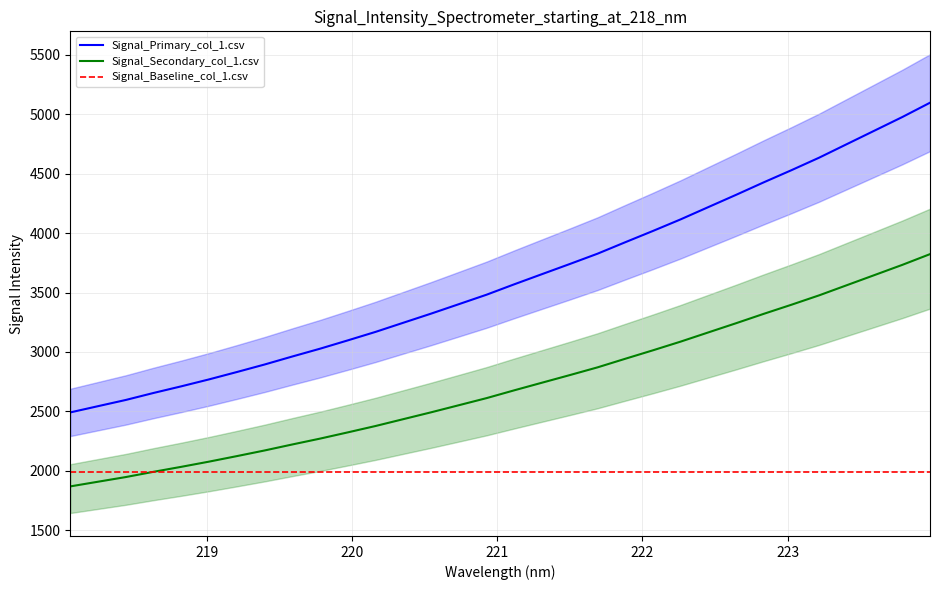

Reading left to right, list all the values displayed in this chart.

Signal_Primary_col_1.csv: 2491.2	2543.7	2596.0	2655.0	2710.9	2769.3	2831.1	2894.5	2961.9	3027.6	3097.7	3169.2	3246.0	3322.7	3402.2	3482.0	3569.7	3655.1	3740.3	3827.0	3923.5	4018.6	4116.1	4219.5	4322.6	4428.0	4530.3	4635.7	4749.7	4863.5	4977.5	5098.0
Signal_Secondary_col_1.csv: 1868.4	1907.8	1947.0	1991.2	2033.2	2076.9	2123.3	2170.9	2221.5	2270.7	2323.2	2376.9	2434.5	2492.0	2551.7	2611.5	2677.3	2741.3	2805.2	2870.2	2942.6	3013.9	3087.1	3164.7	3242.0	3321.0	3397.7	3476.8	3562.3	3647.6	3733.1	3823.5
Signal_Baseline_col_1.csv: 1991.6	1991.6	1991.6	1991.6	1991.6	1991.6	1991.6	1991.6	1991.6	1991.6	1991.6	1991.6	1991.6	1991.6	1991.6	1991.6	1991.6	1991.6	1991.6	1991.6	1991.6	1991.6	1991.6	1991.6	1991.6	1991.6	1991.6	1991.6	1991.6	1991.6	1991.6	1991.6